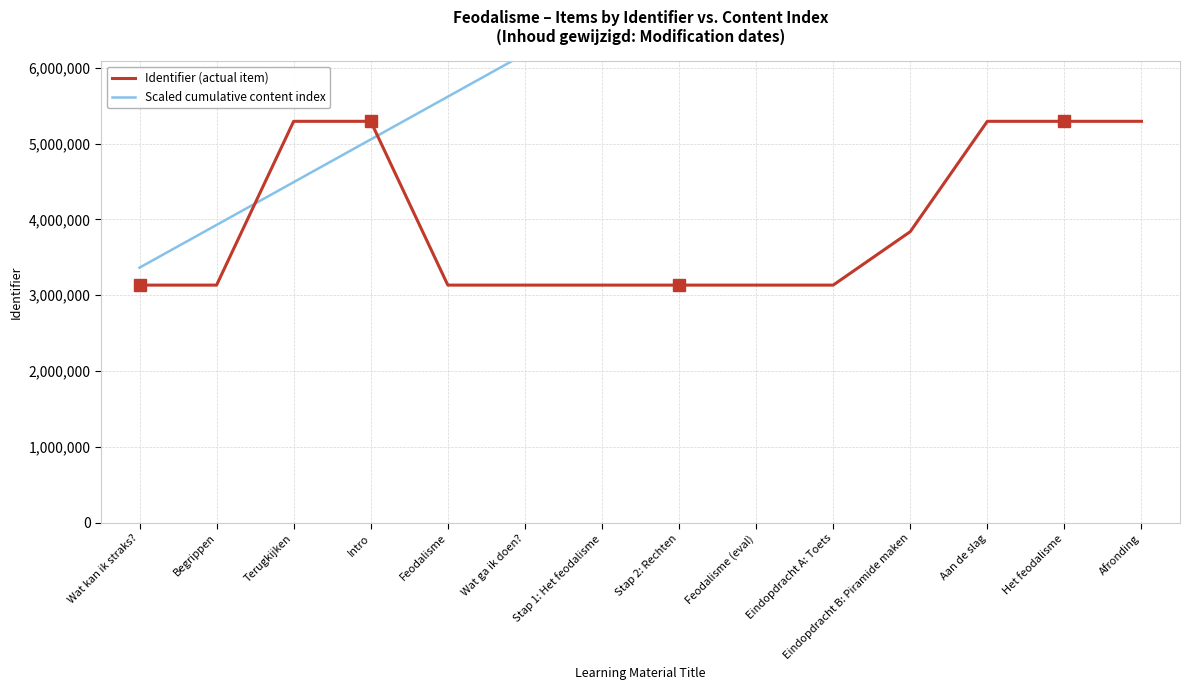

At which label does Identifier (actual item) first exceed 3134079?

Terugkijken